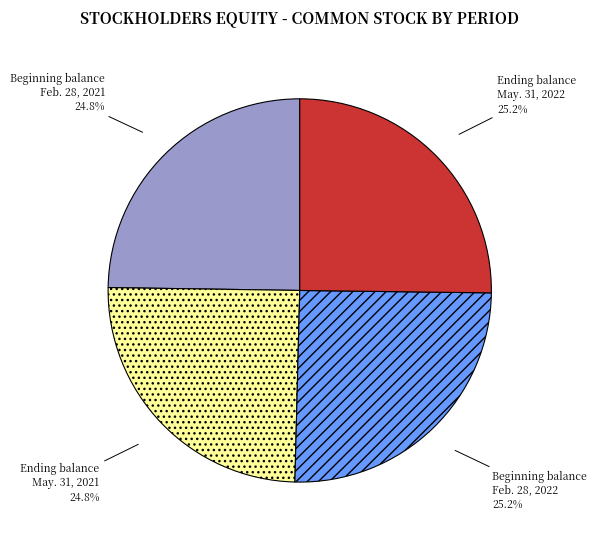

Approximately how many times larger is the value at Ending balance May. 31, 2021 compared to Ending balance May. 31, 2022?

1.0